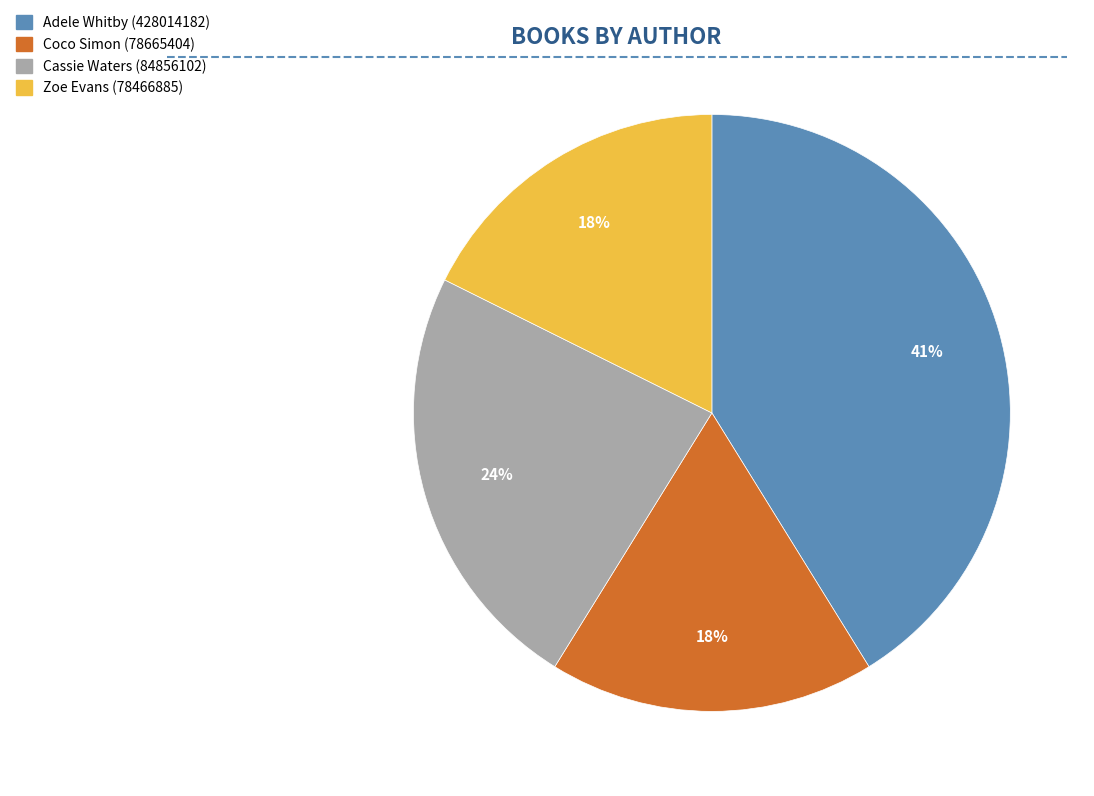

The Coco Simon (78665404) slice represents 27% of the pie. True or false?

False